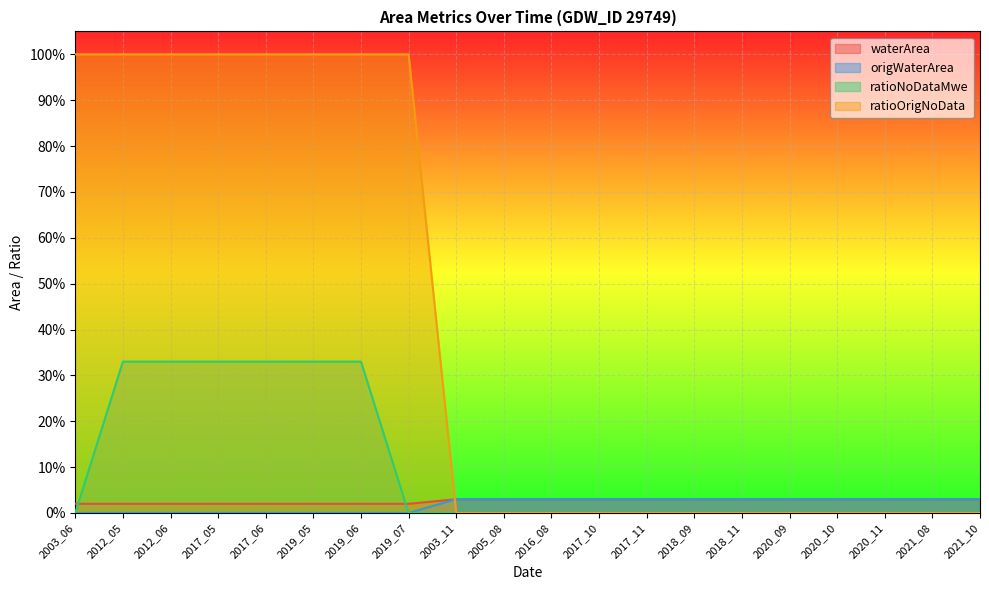

What is the sum of all ratioNoDataMwe values?

2.0